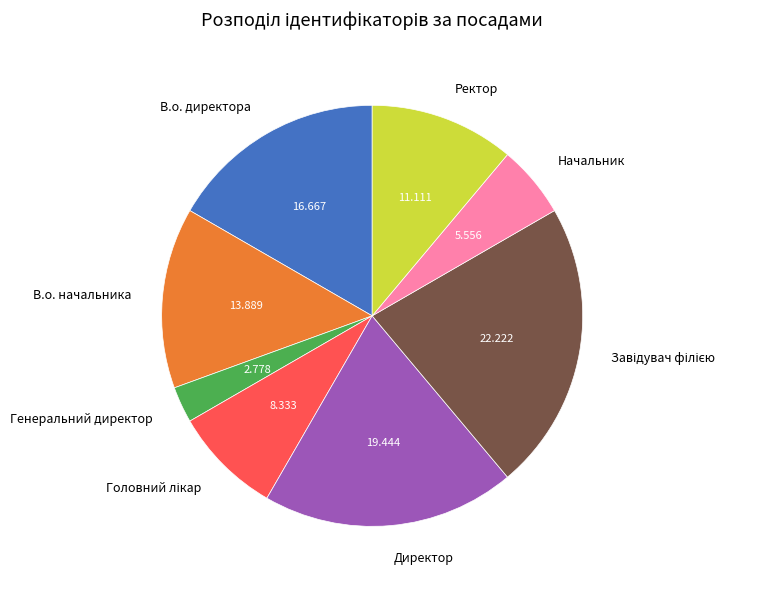

Is Директор the majority of the pie?

No